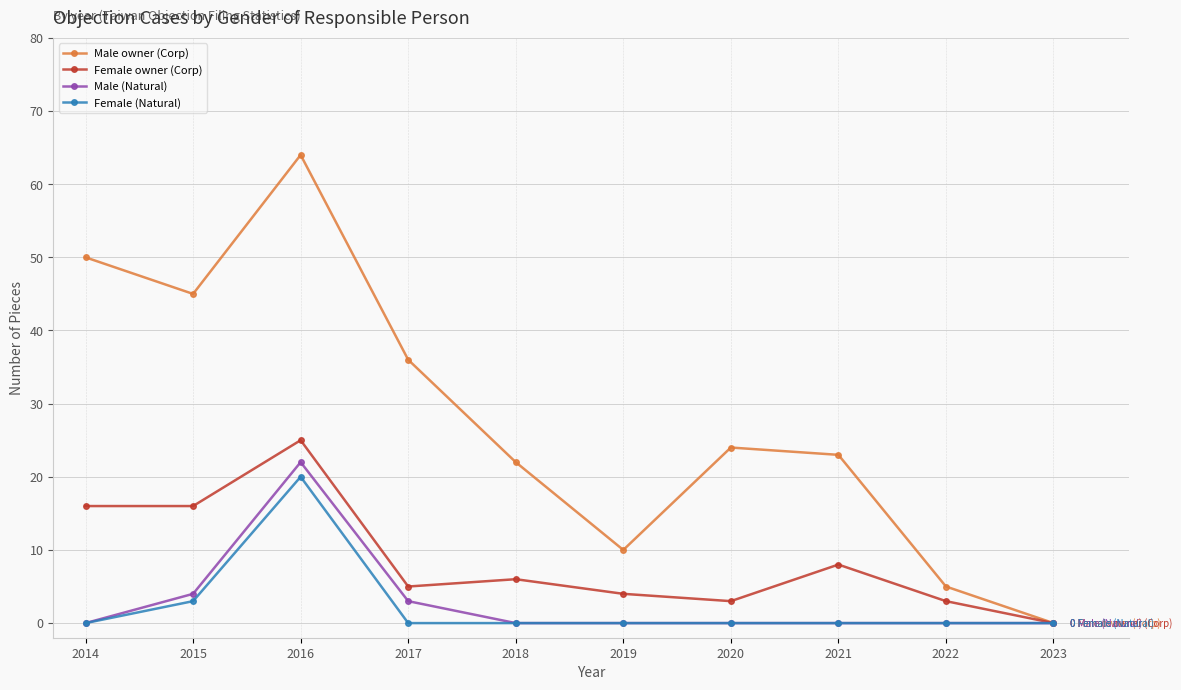

What is the value of the Male owner (Corp) point at the 2nd from the left?

45